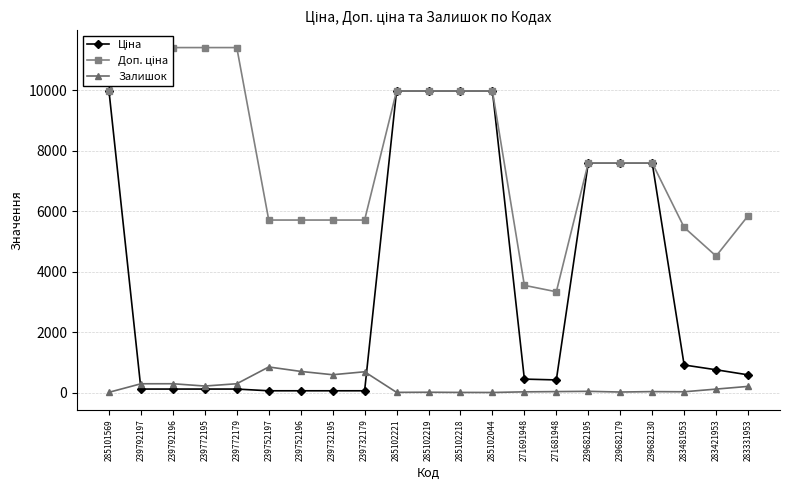

Which series ends up on top after the final intersection of Ціна and Залишок?

Ціна